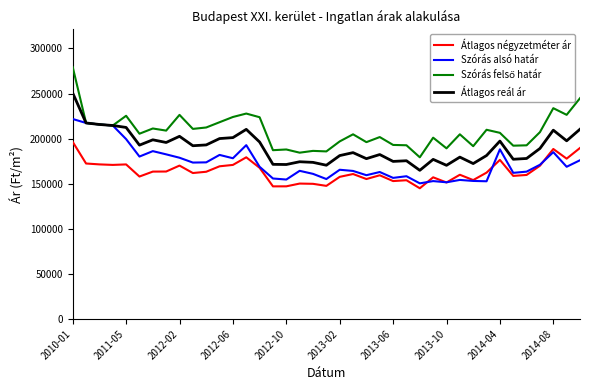

What is the maximum value shown in the chart?

279317